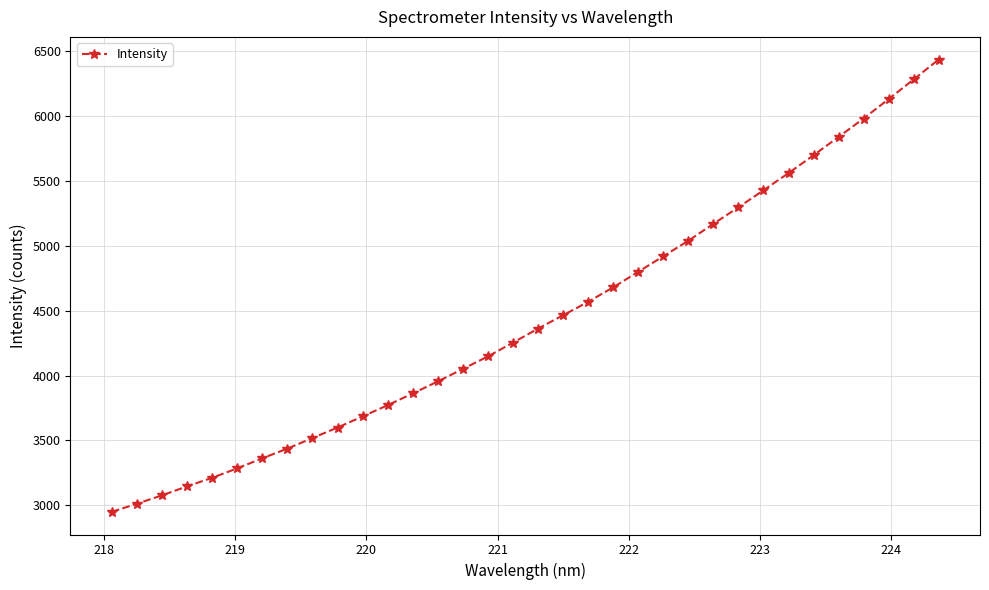

What is the difference between the maximum and second lowest values?

3423.3